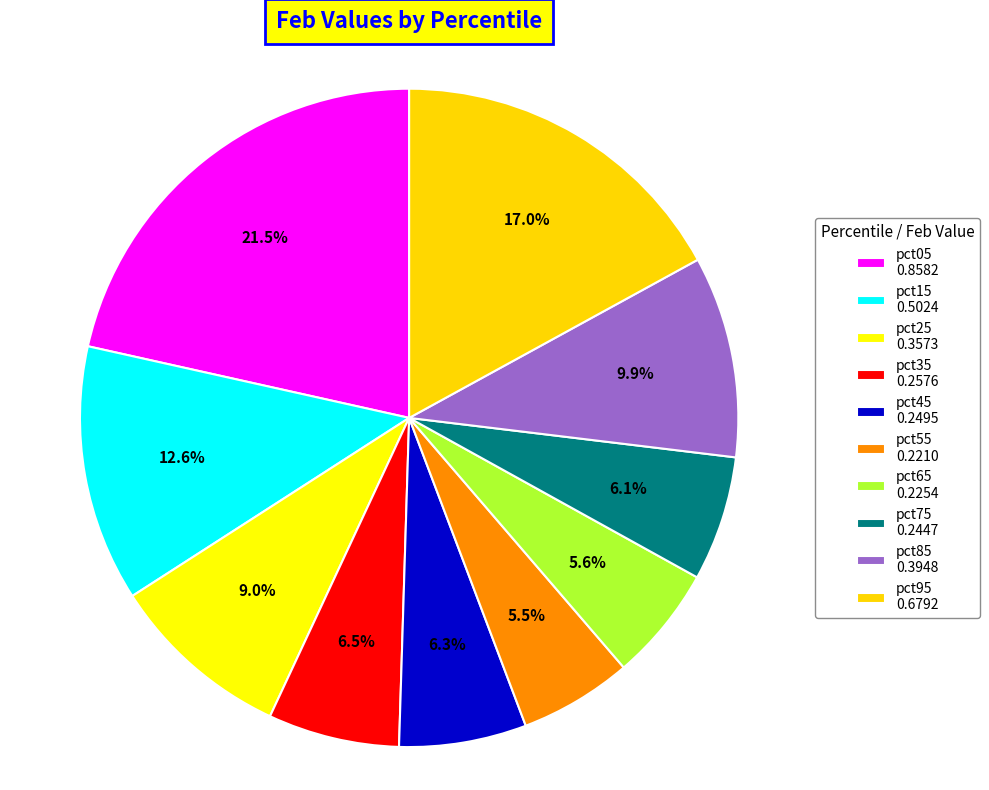

The pct45 slice represents 6% of the pie. True or false?

True